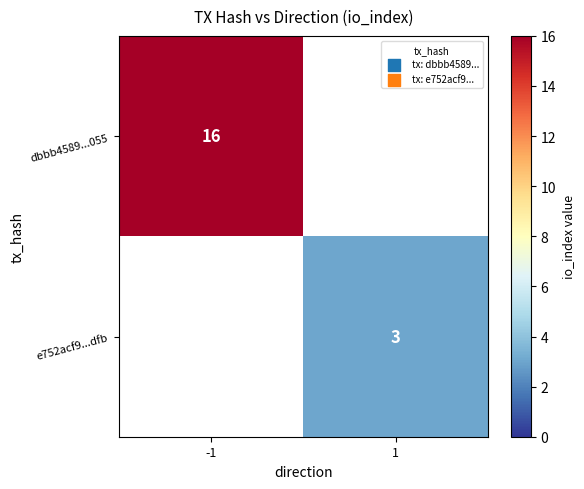

The value of dbbb4589...055 at -1 is 25. True or false?

False